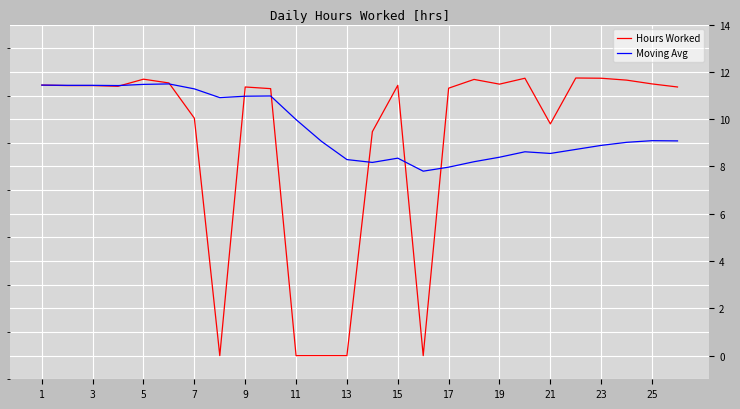

Which series has the widest spread of values?

Hours Worked